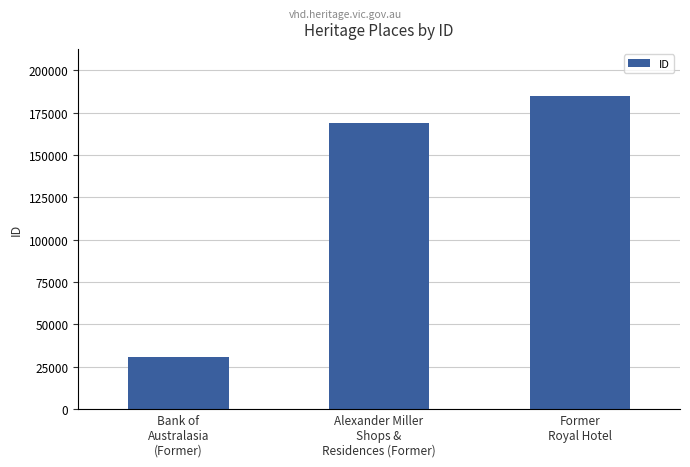

Rank the categories by value from highest to lowest.

Former
Royal Hotel, Alexander Miller
Shops &
Residences (Former), Bank of
Australasia
(Former)